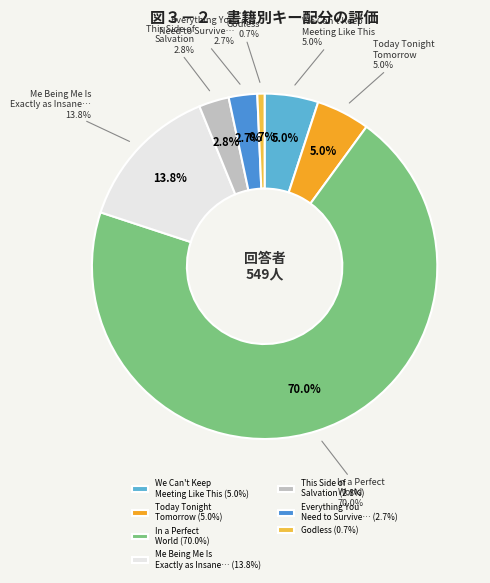

Which category has the smallest portion of the pie?

Godless